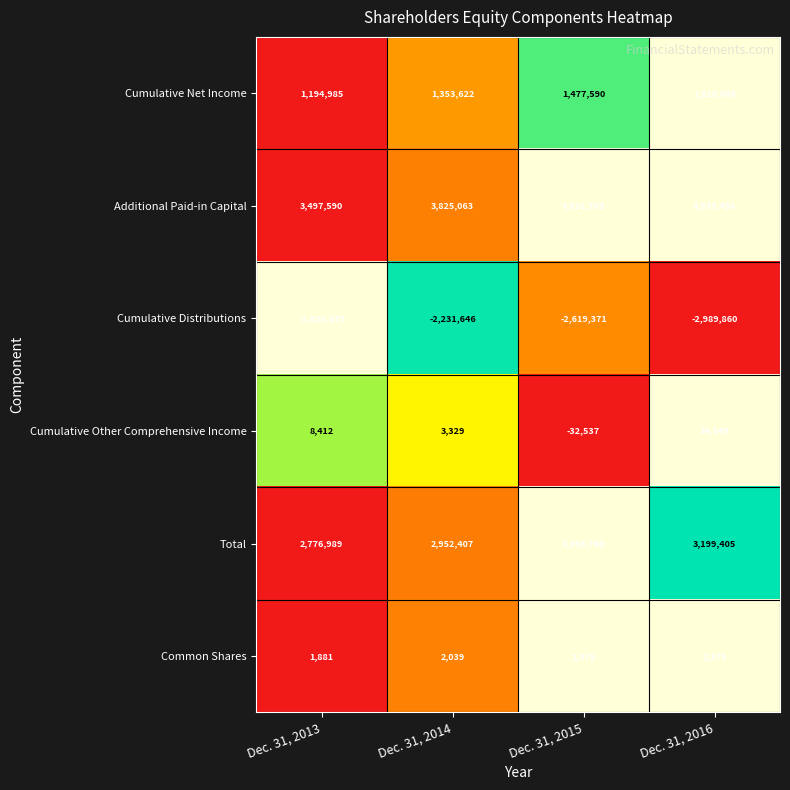

Which series has the largest range (max minus min)?

Cumulative Distributions